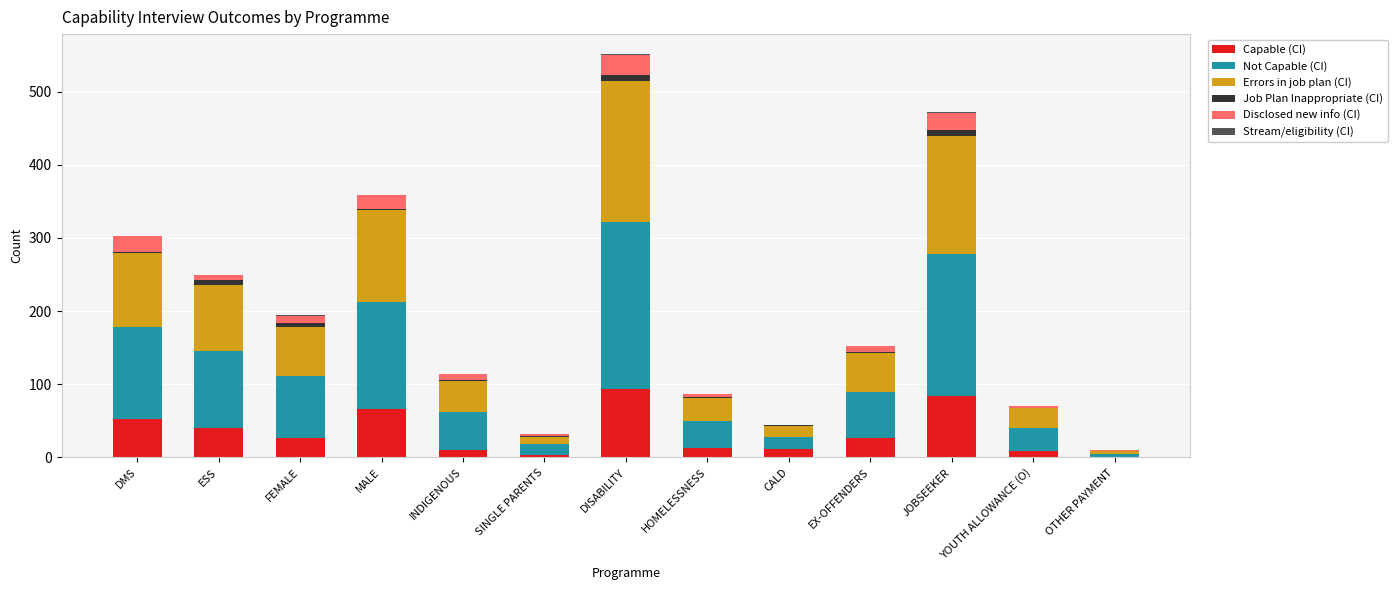

At which category is the sum across all series the highest?

DISABILITY